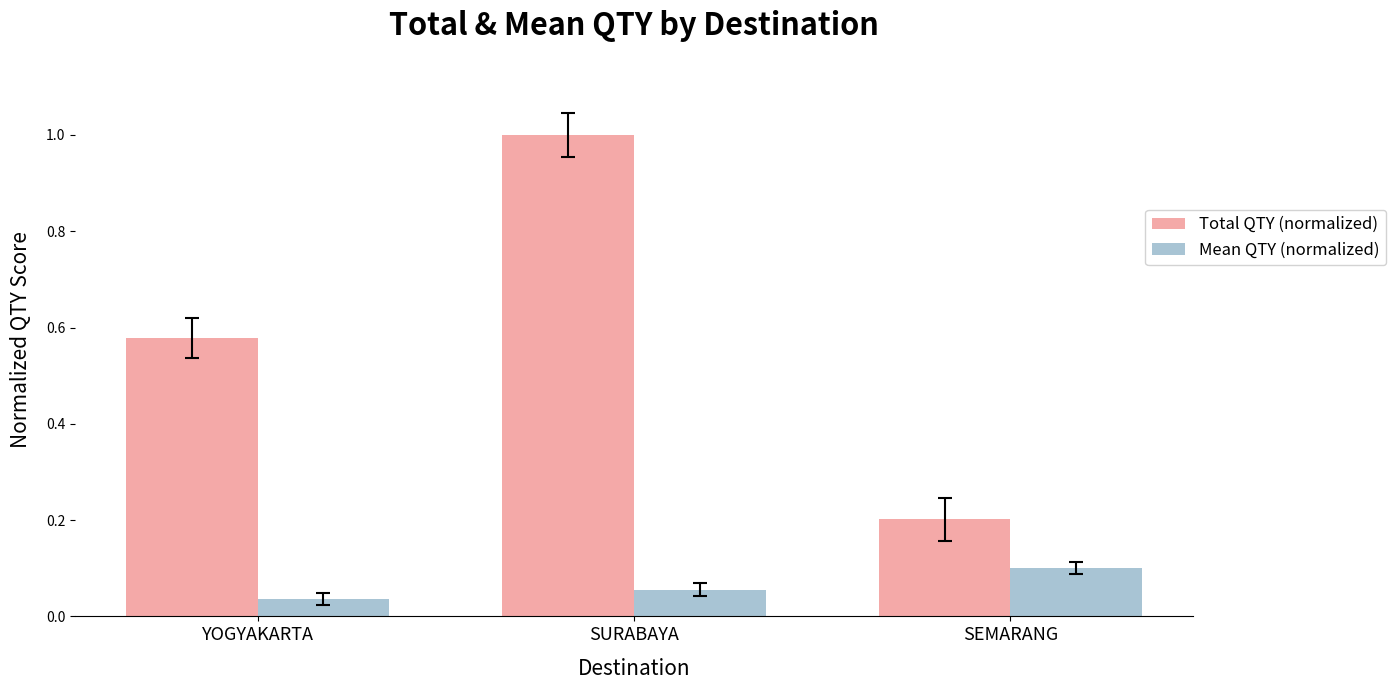

Which series has the largest range (max minus min)?

Total QTY (normalized)